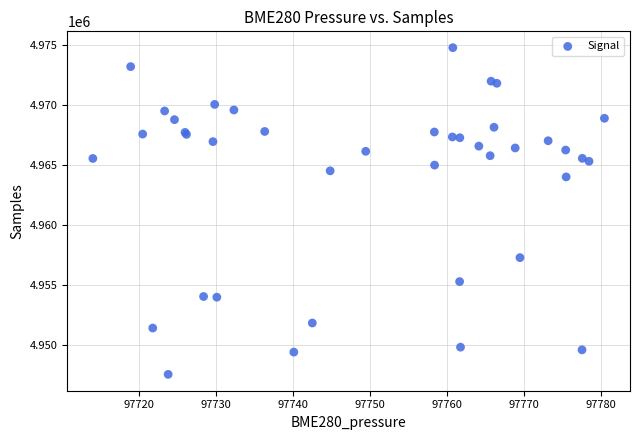

What Y value in the scatter plot is closest to 4961203?

4964046